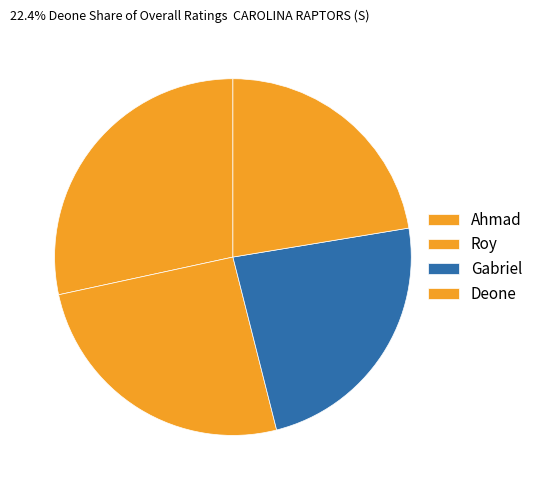

Which category has the smallest portion of the pie?

Deone